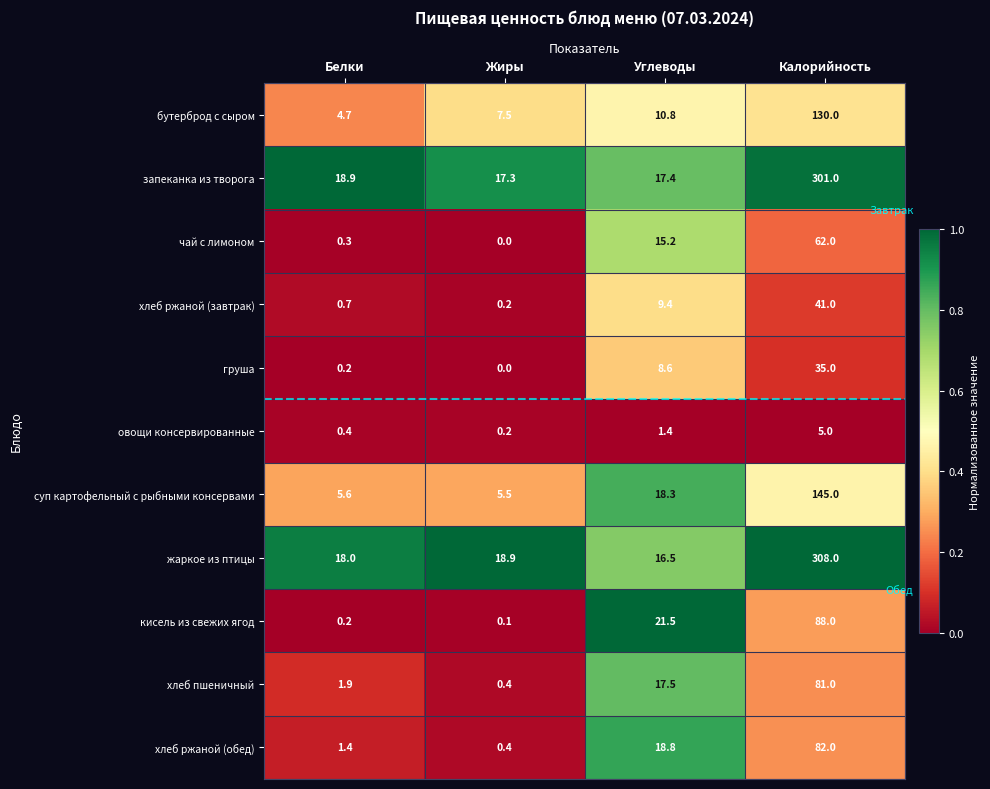

At how many categories does at least one series exceed 0?

4